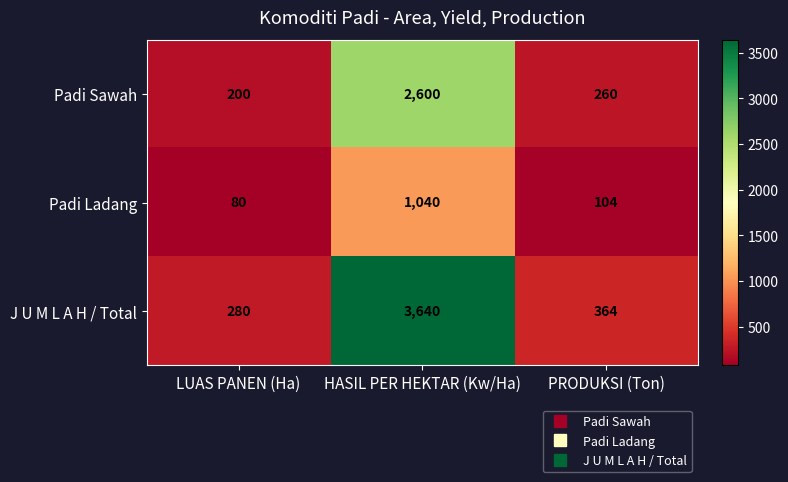

Is it true that Padi Ladang equals 153 at PRODUKSI (Ton)?

False